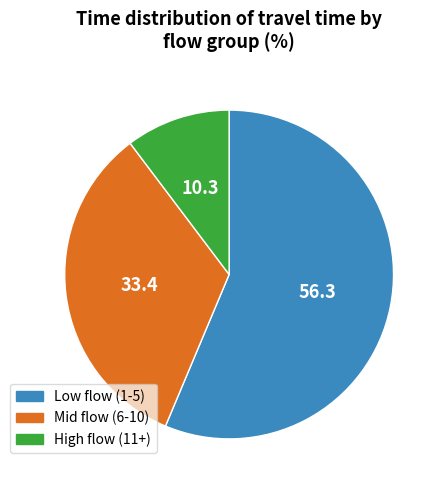

Does any single category account for the majority?

Yes